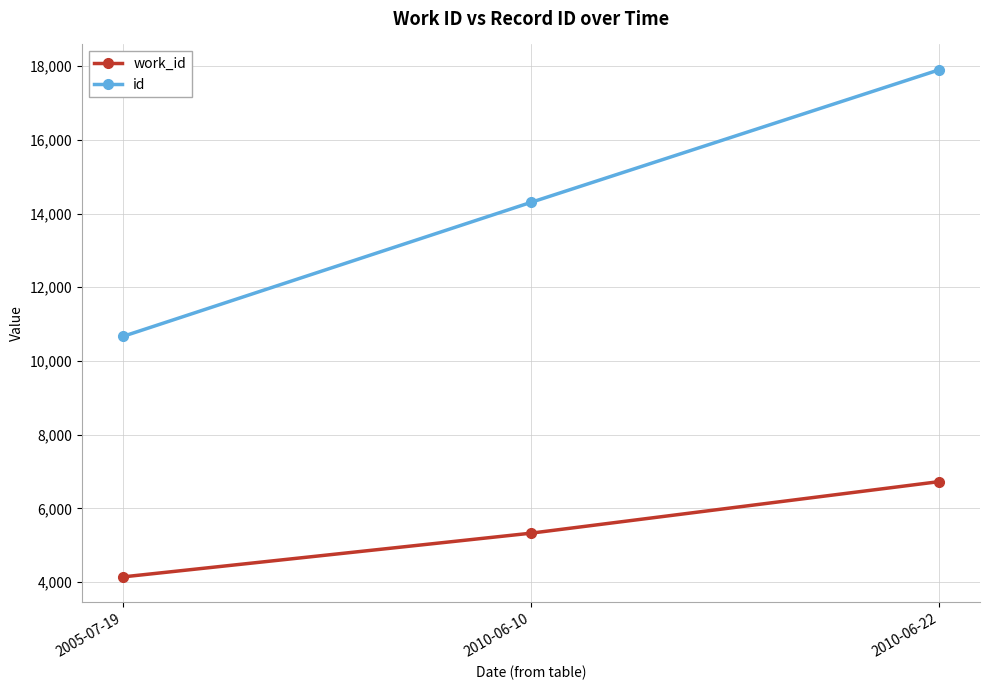

Rank the series at 2010-06-10 from highest to lowest value.

id, work_id